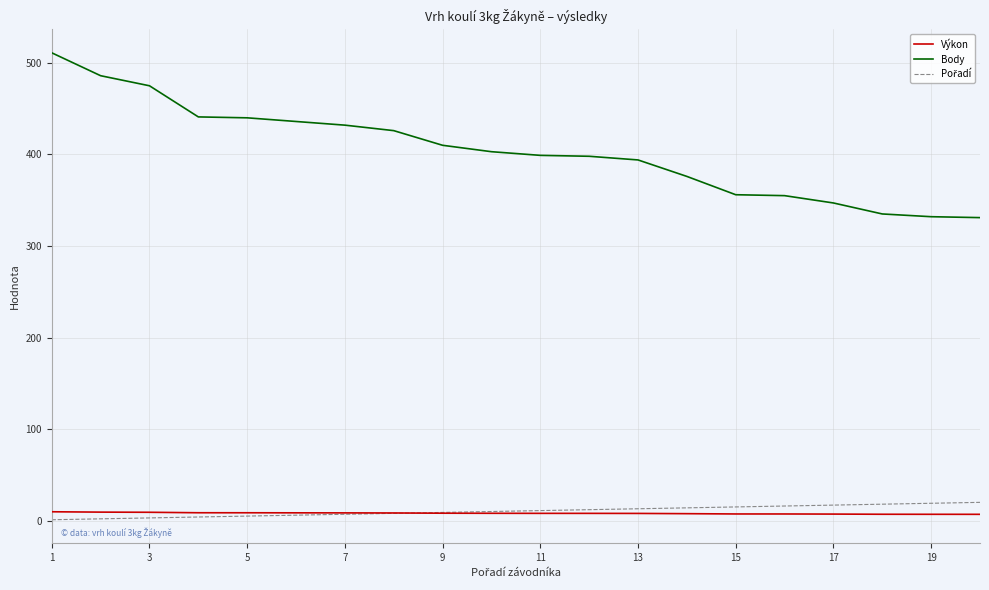

Which series has the widest spread of values?

Body